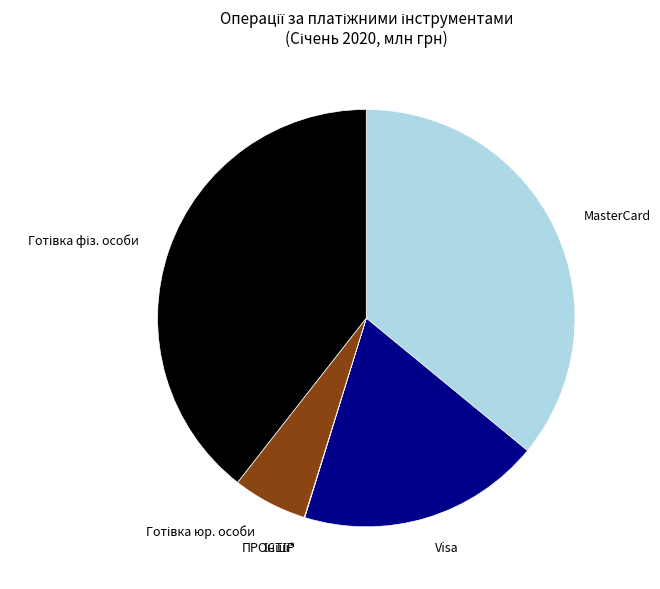

Which has a higher value, MasterCard or Visa?

MasterCard